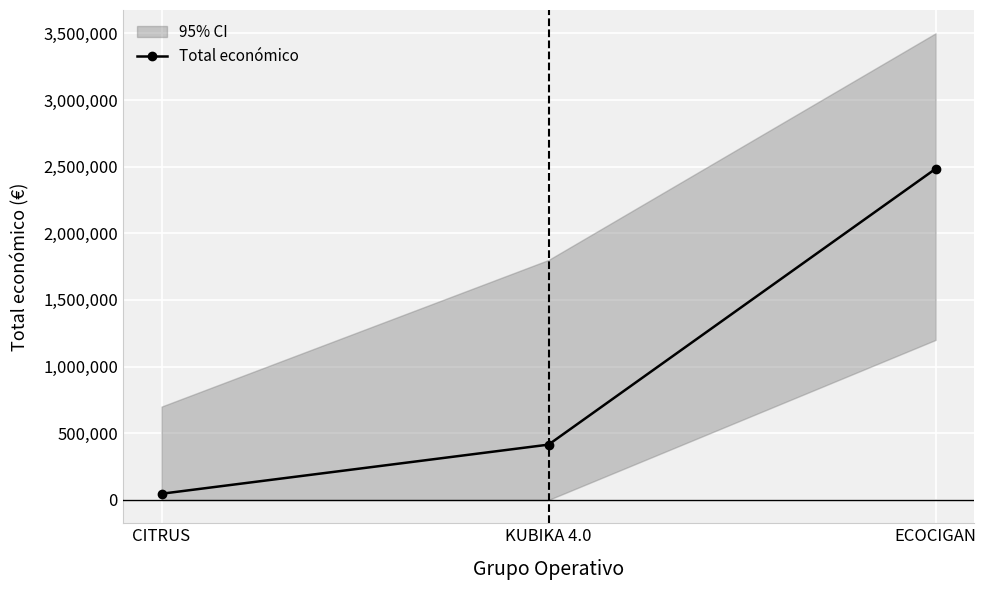

List the labels in order of value, smallest first.

CITRUS, KUBIKA 4.0, ECOCIGAN